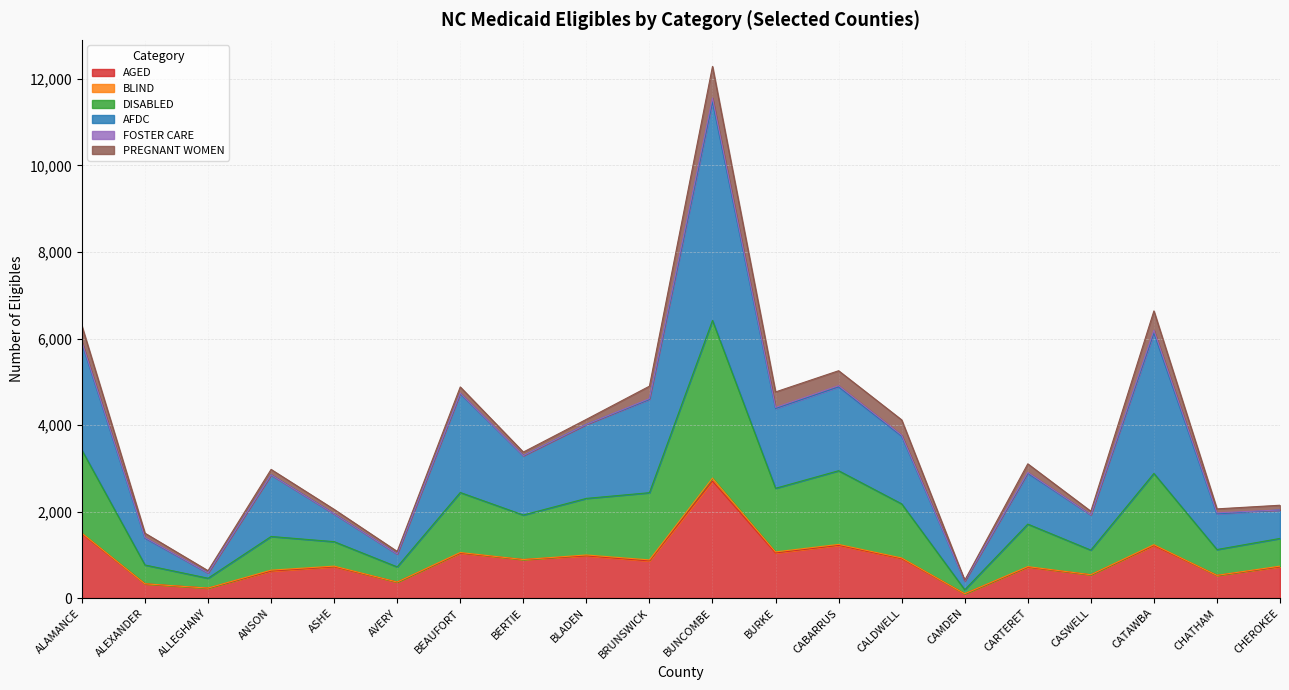

At which category is the sum across all series the highest?

BUNCOMBE